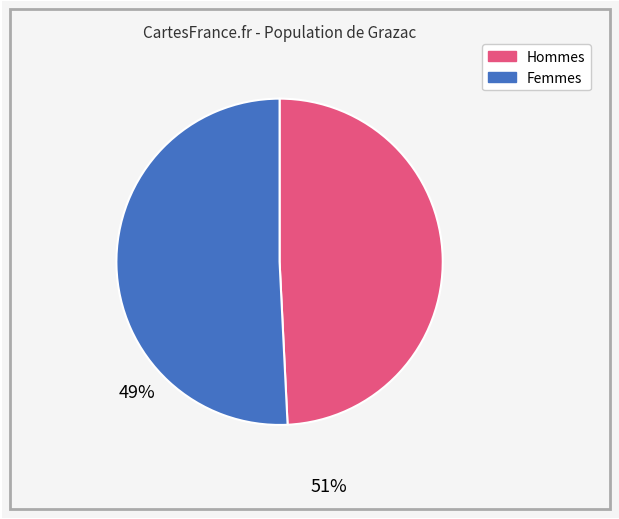

Does any single category account for the majority?

Yes